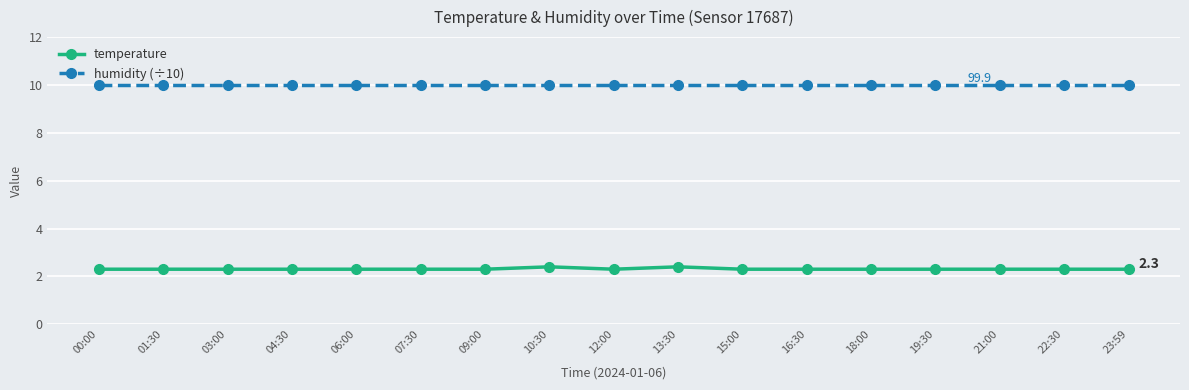

What is the difference between the maximum and second lowest values in the temperature series?

0.1